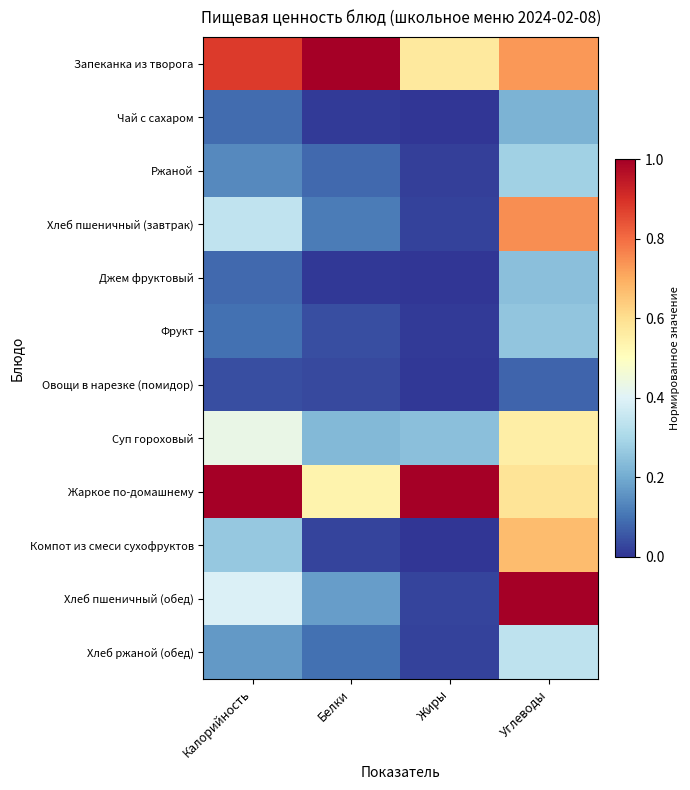

Between Жиры and Углеводы, which is larger?

Углеводы